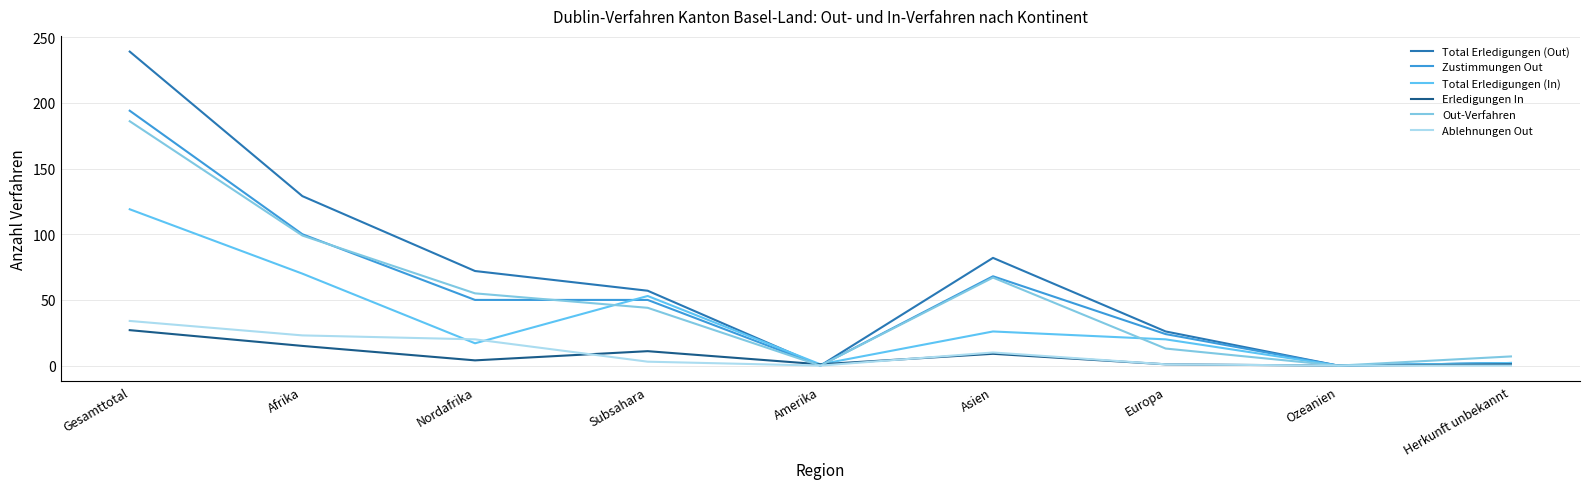

How many lines are shown in the chart?

6